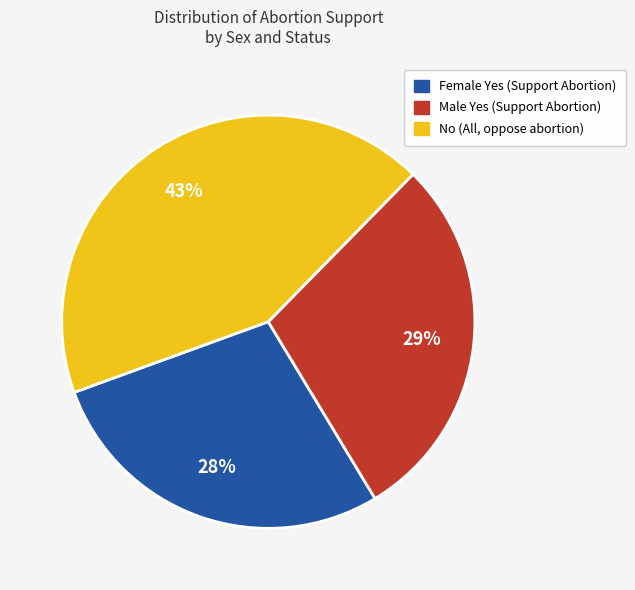

Is there any slice that represents more than half of the pie?

No